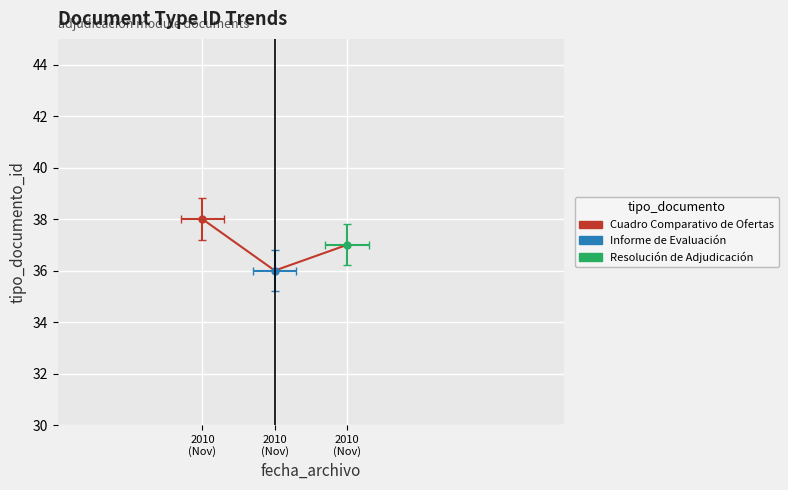

Reading right to left, transcribe all the data shown in this chart.

2010-11-26 14:24:49=37	2010-11-26 14:24:49=36	2010-11-26 14:24:49=38